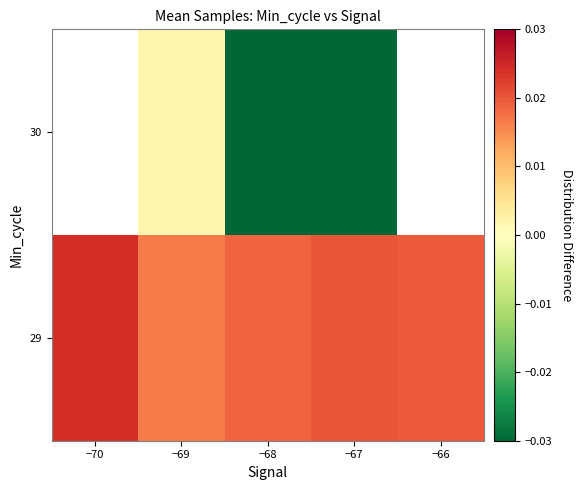

Is the value of 30 at −70 greater than the value of 29 at −66?

No